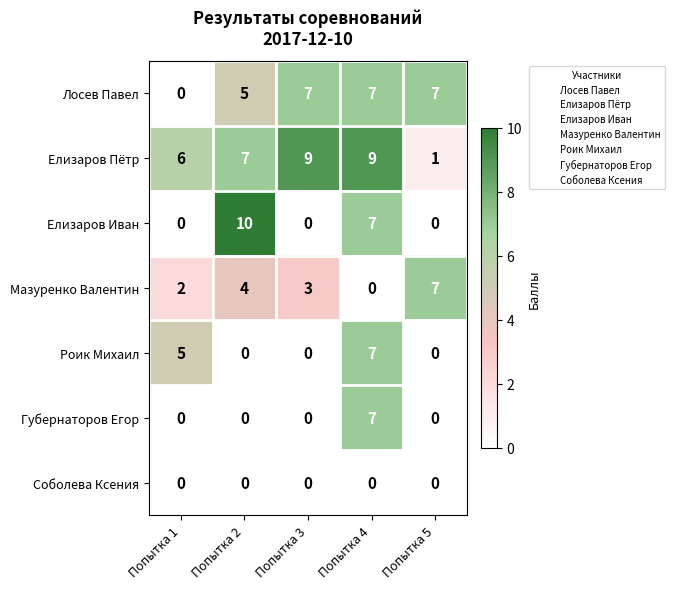

What is the sum of the Мазуренко Валентин values at Попытка 2 and Попытка 4?

4